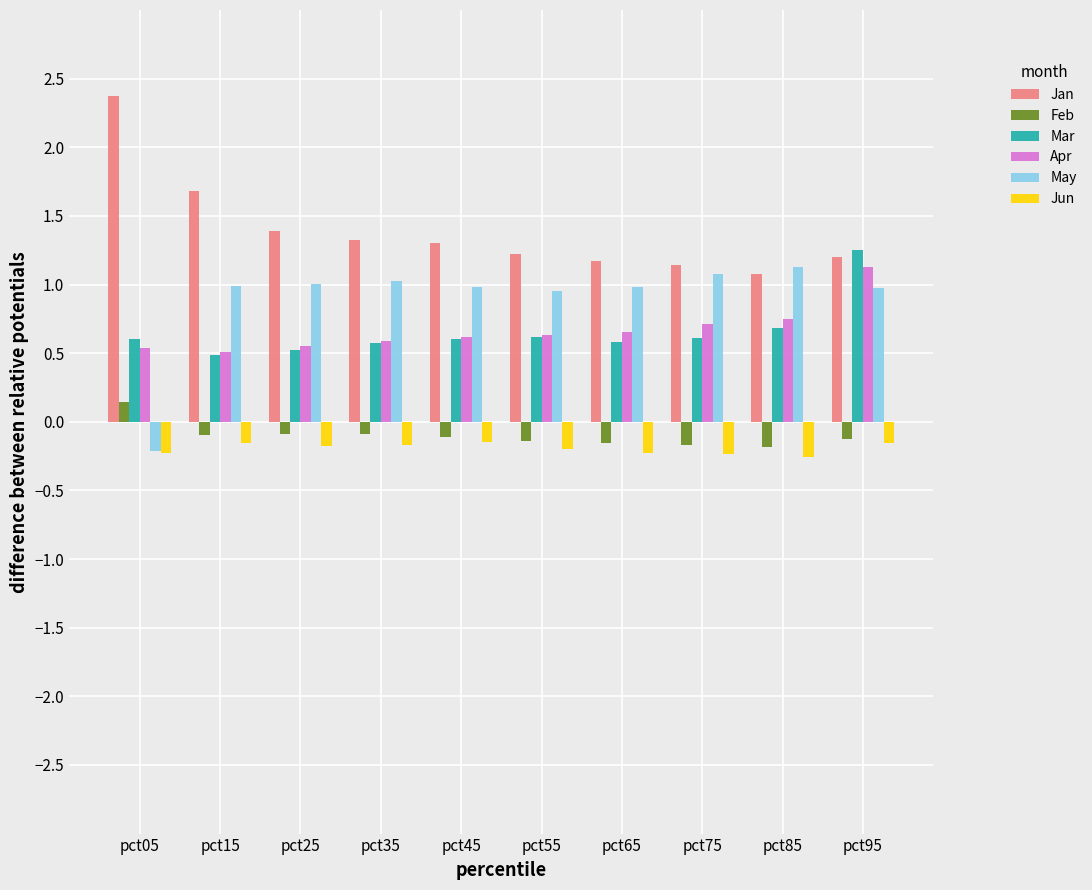

How many bars are there in each group?

6